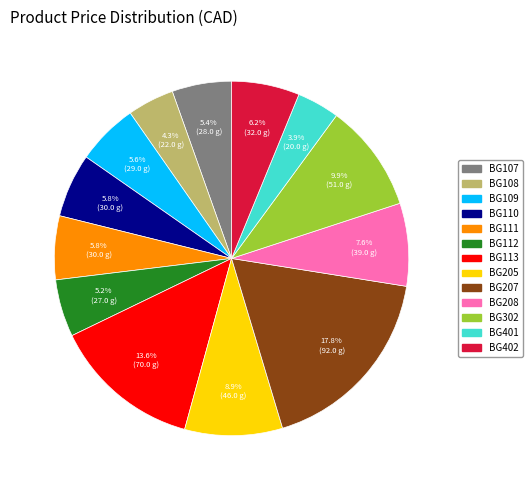

How many slices are in this pie chart?

13